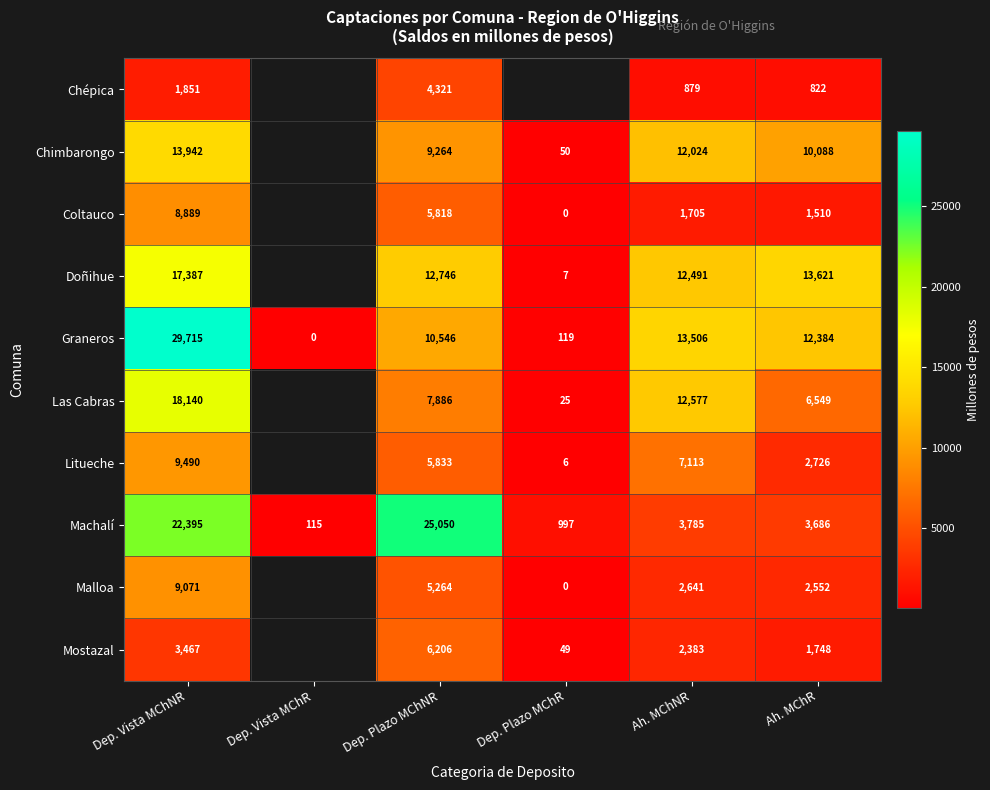

Rank the series at Dep. Plazo MChNR from lowest to highest value.

Chépica, Malloa, Coltauco, Litueche, Mostazal, Las Cabras, Chimbarongo, Graneros, Doñihue, Machalí